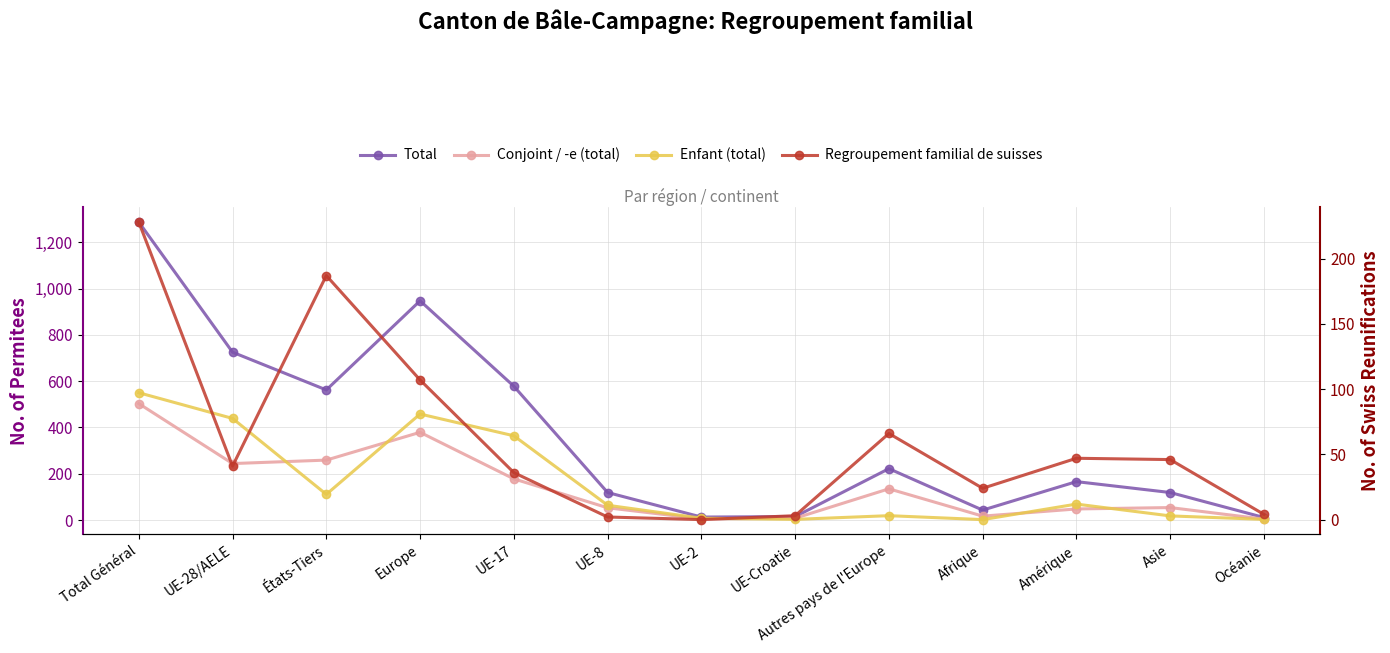

Rank the series by their maximum value, from lowest to highest.

Regroupement familial de suisses, Conjoint / -e (total), Enfant (total), Total